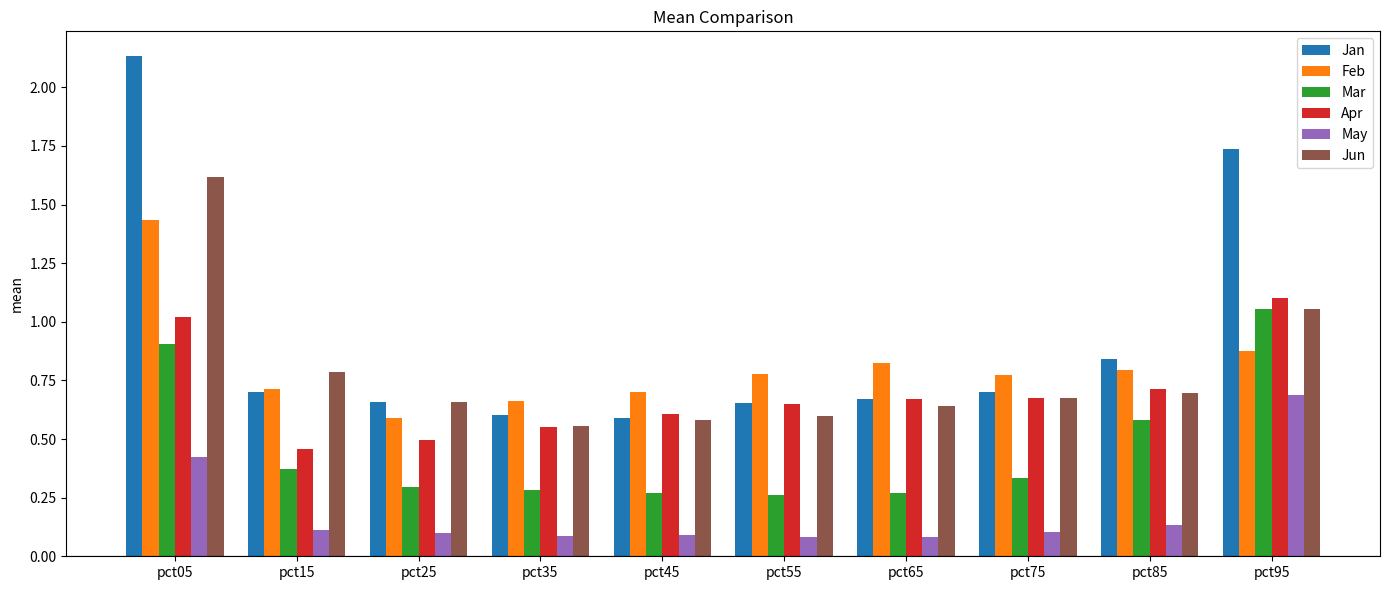

What is the sum of the Apr values at pct65 and pct45?

1.3